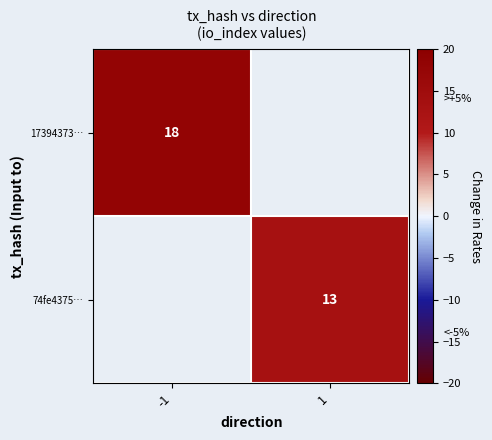

How many distinct data groups are displayed?

2